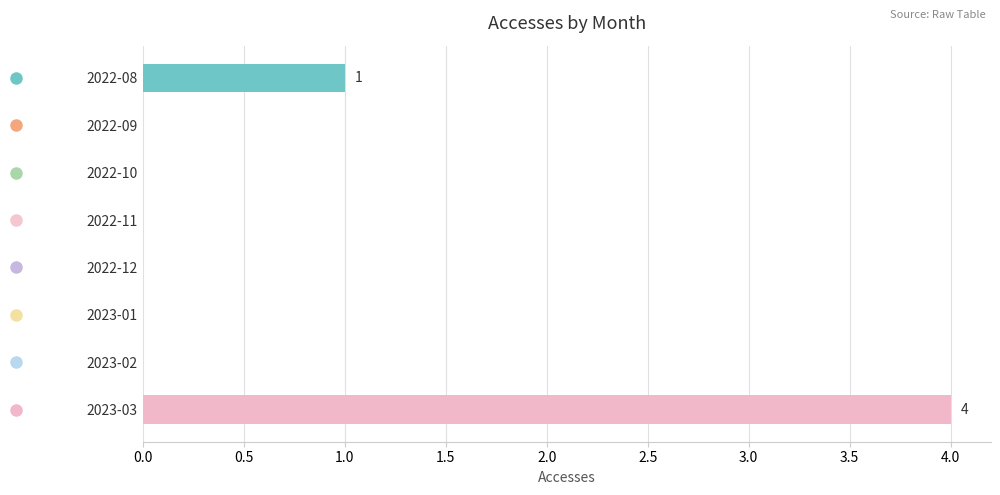

How many distinct data groups are displayed?

1